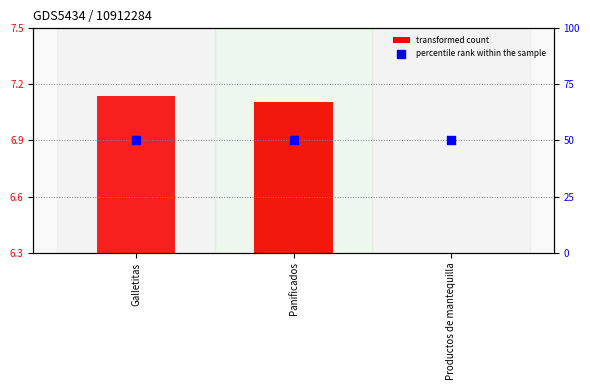

What are all the series names shown in the legend?

transformed count, percentile rank within the sample